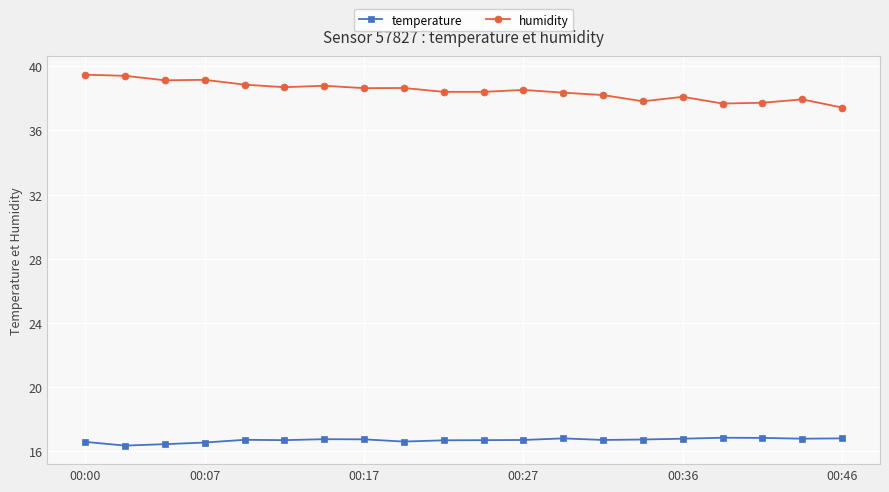

Which series has the largest total across all categories?

humidity